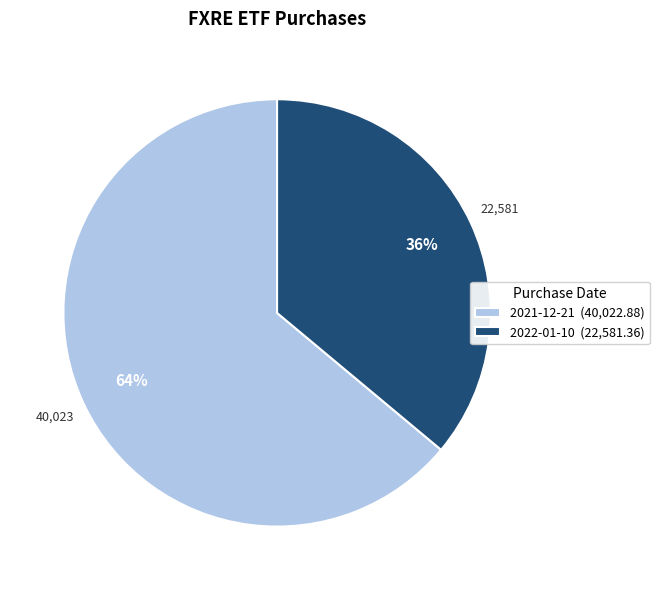

Rank the categories by value from highest to lowest.

2021-12-21, 2022-01-10